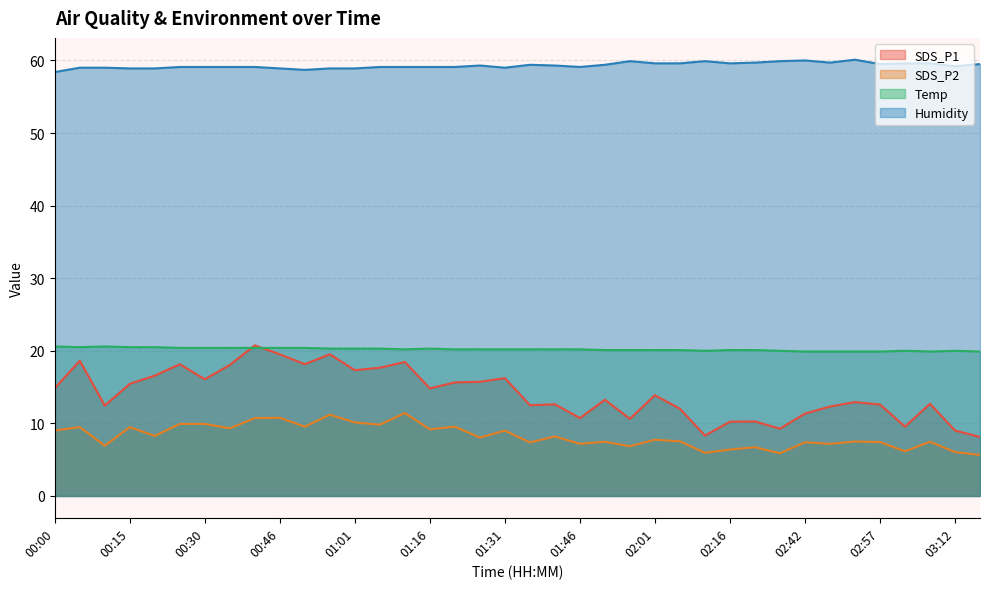

True or false: SDS_P2 and Temp intersect in this chart.

False